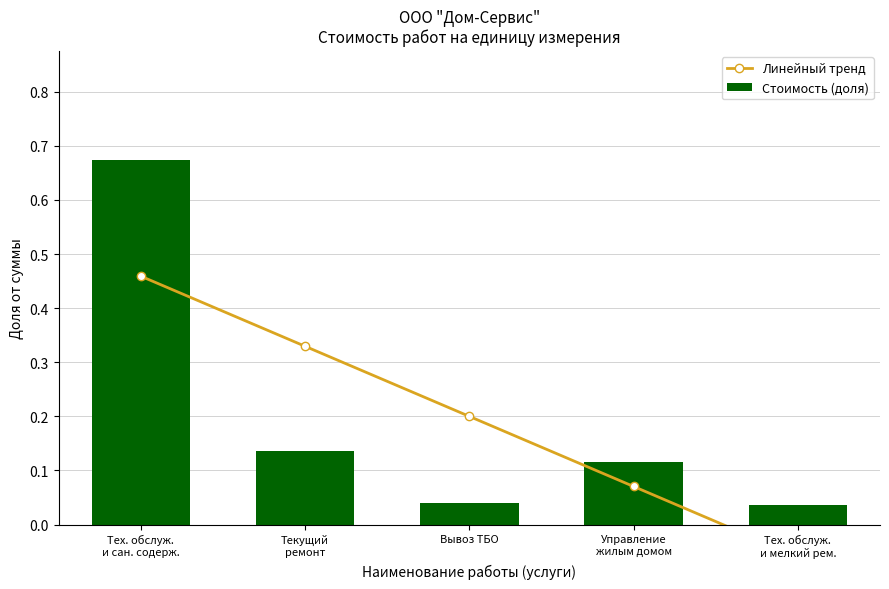

What is the difference between the Линейный тренд values at Тех. обслуж.
и мелкий рем. and Вывоз ТБО?

0.3